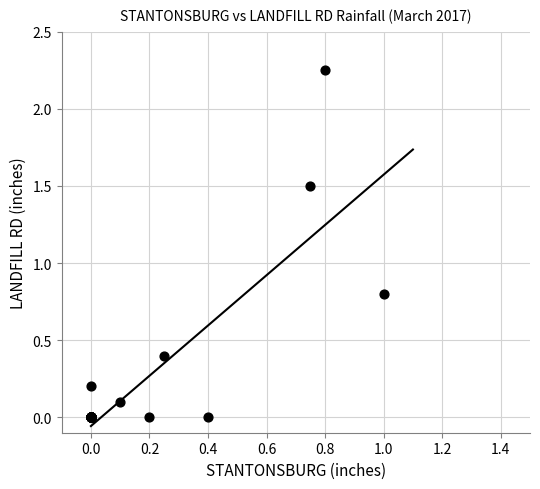

What Y value in the scatter plot is closest to 1?

0.8